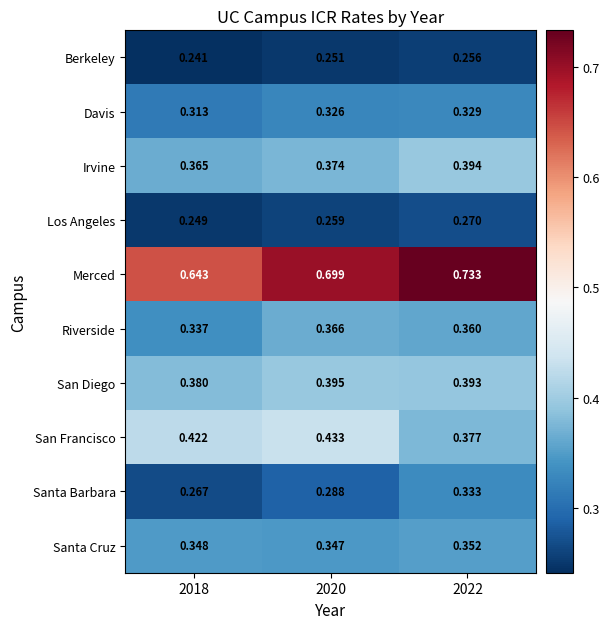

At how many categories does at least one series exceed 0?

3